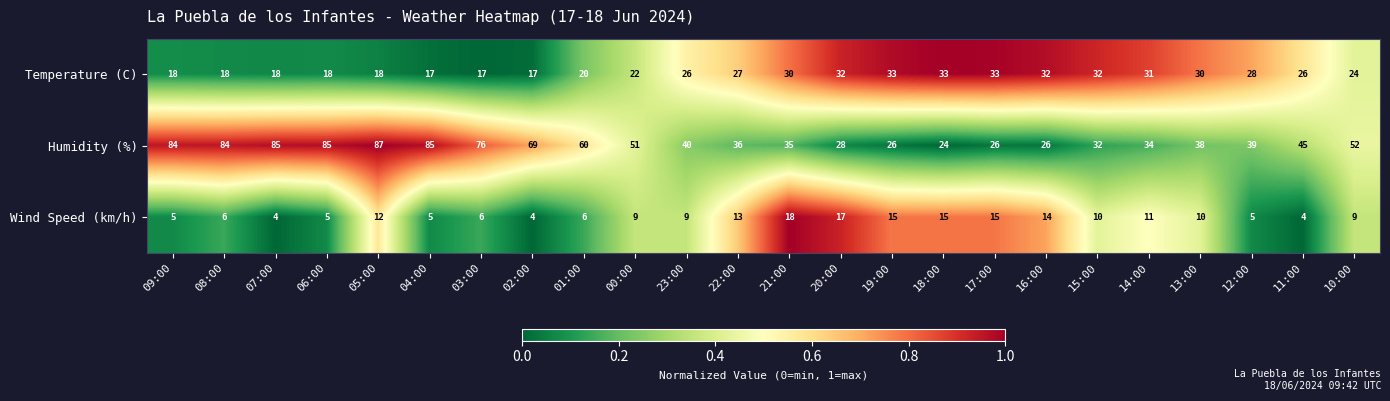

List the series in order of their overall mean, lowest first.

Wind Speed (km/h), Temperature (C), Humidity (%)